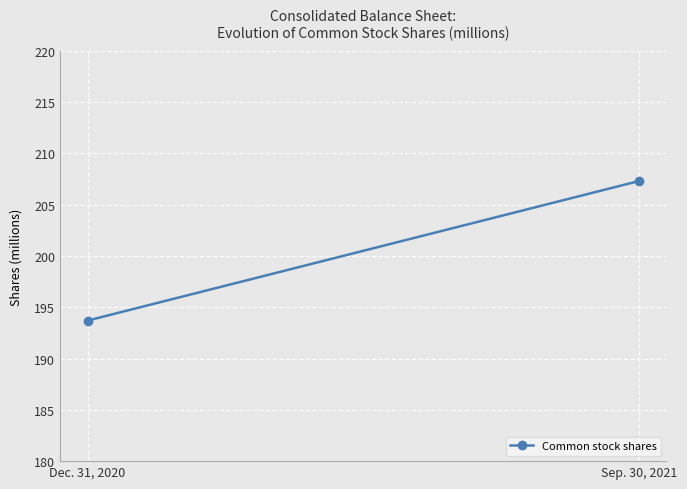

What is the sum of all values?

401.0